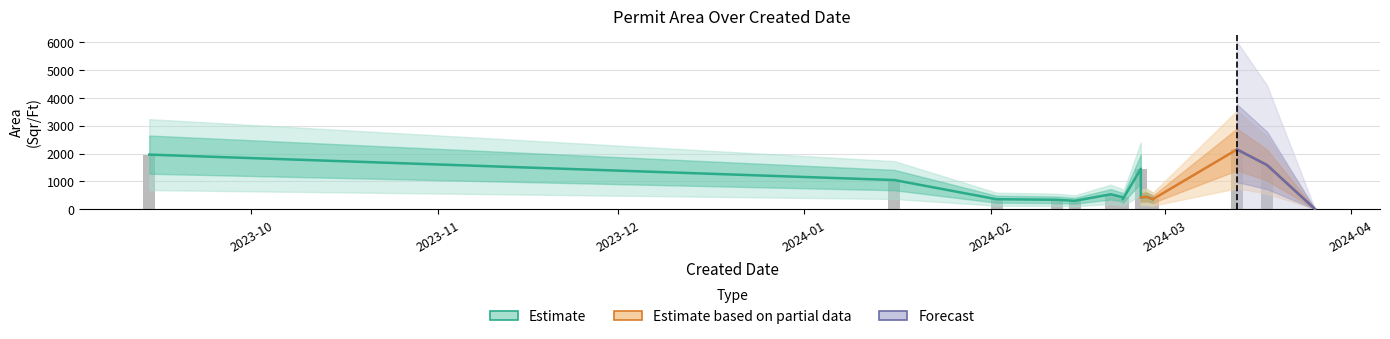

Between 2024-02-27 and 2024-02-26, which is larger?

2024-02-27